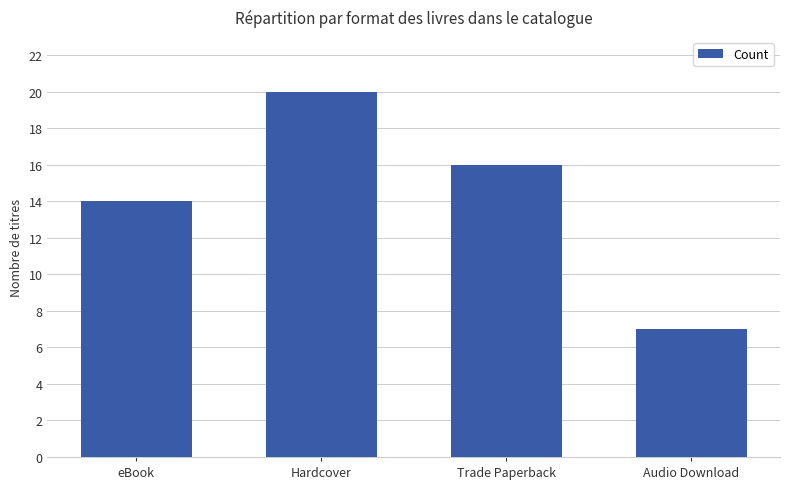

Reading left to right, extract all data points from this chart.

eBook=14	Hardcover=20	Trade Paperback=16	Audio Download=7